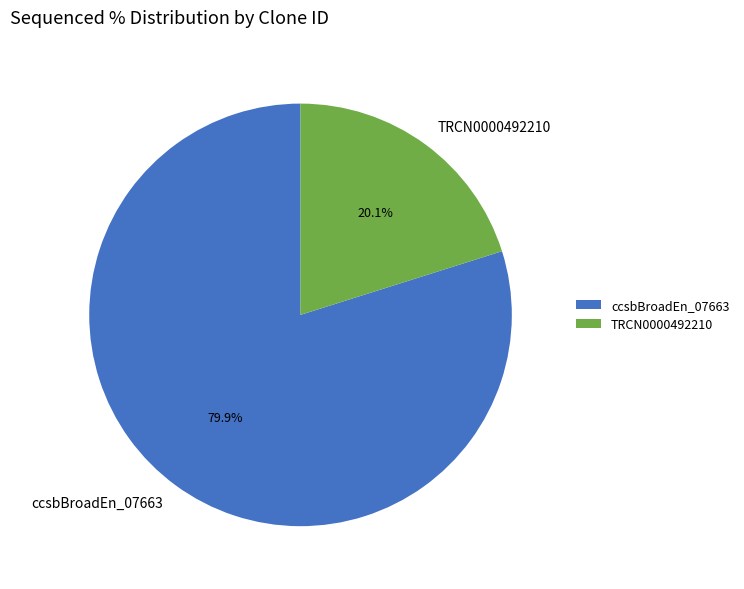

What is the total percentage of ccsbBroadEn_07663 and TRCN0000492210?

100.0%